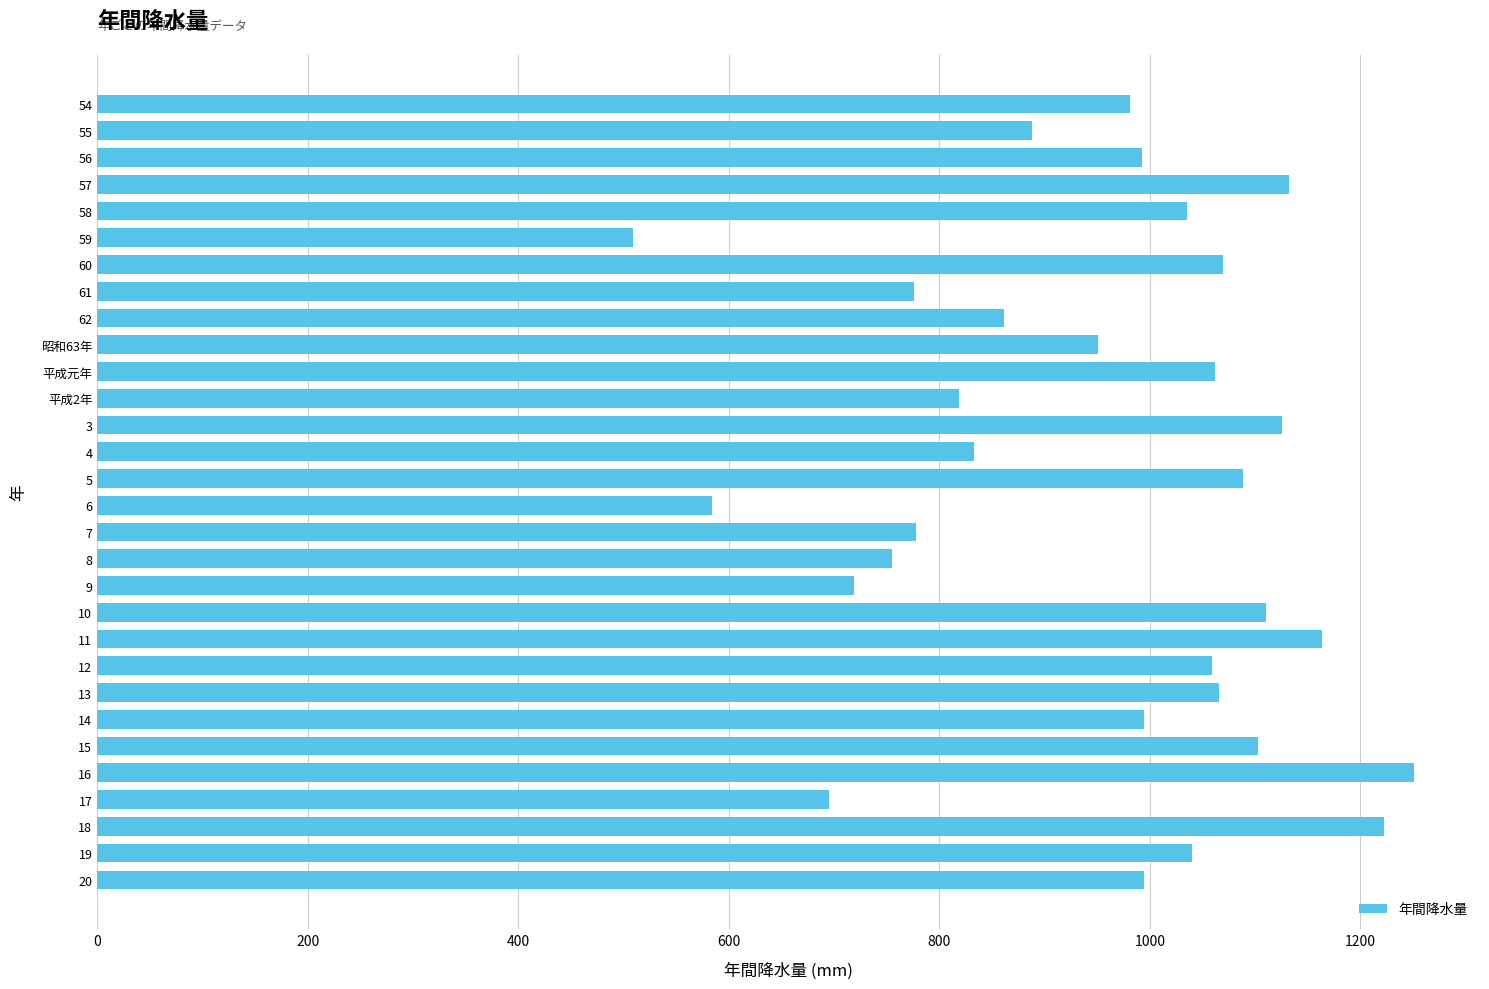

What is the difference between the maximum and minimum values?

742